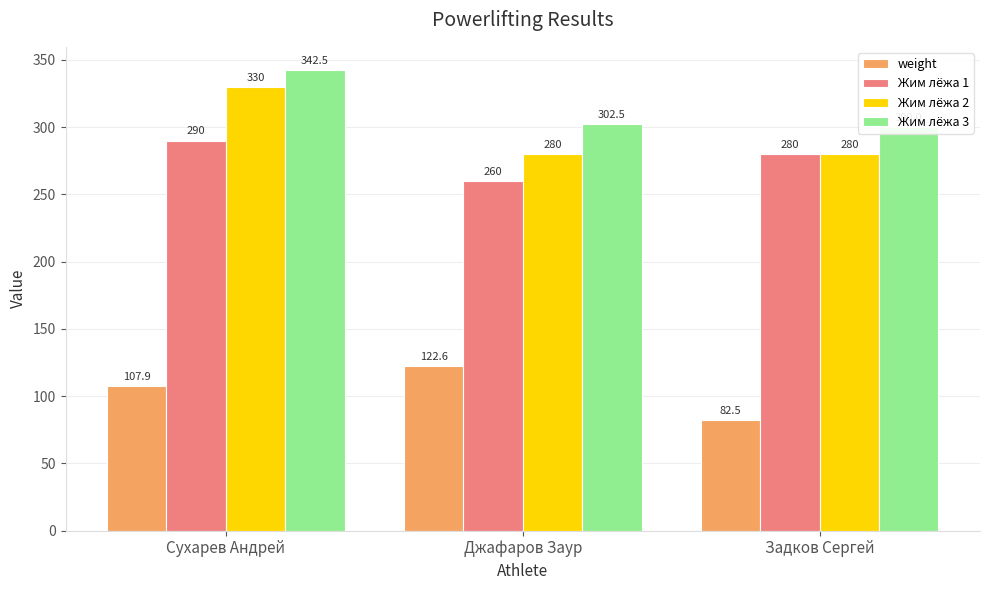

What is the smallest value displayed?

82.5